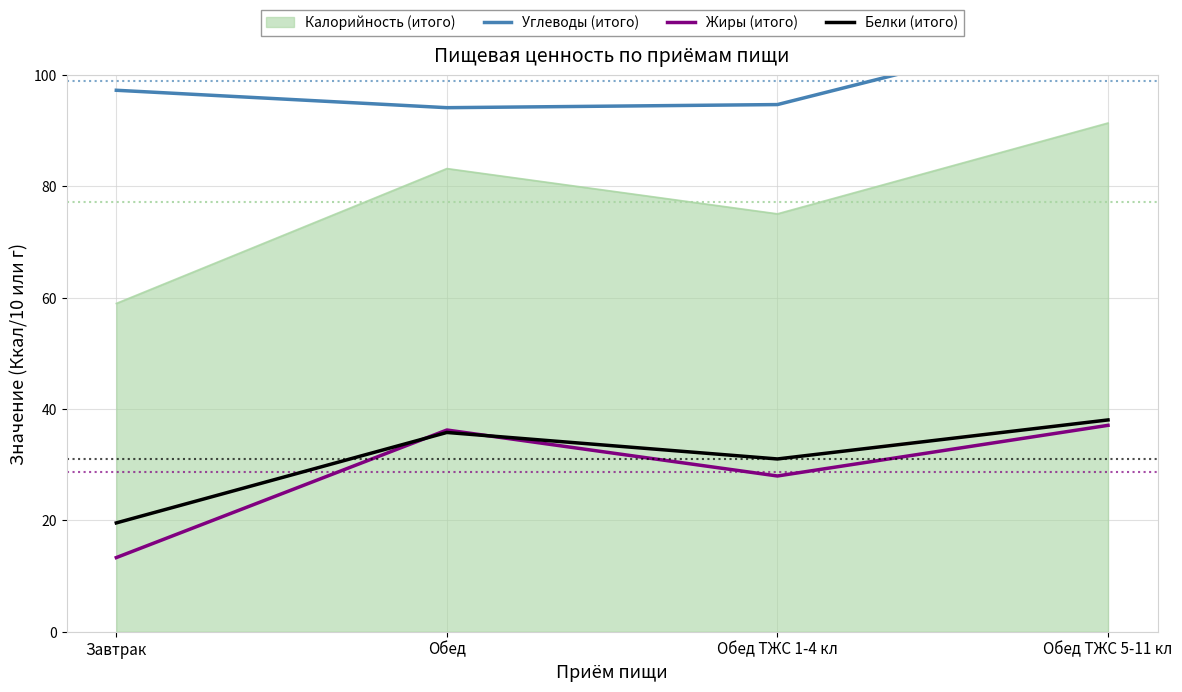

How many categories are shown in the chart?

4